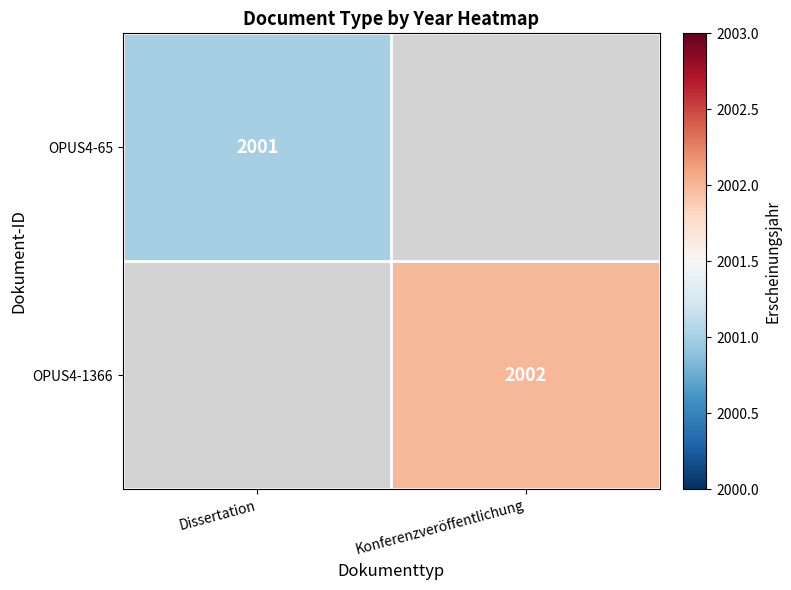

True or false: OPUS4-1366 has a value of 441 at Konferenzveröffentlichung.

False